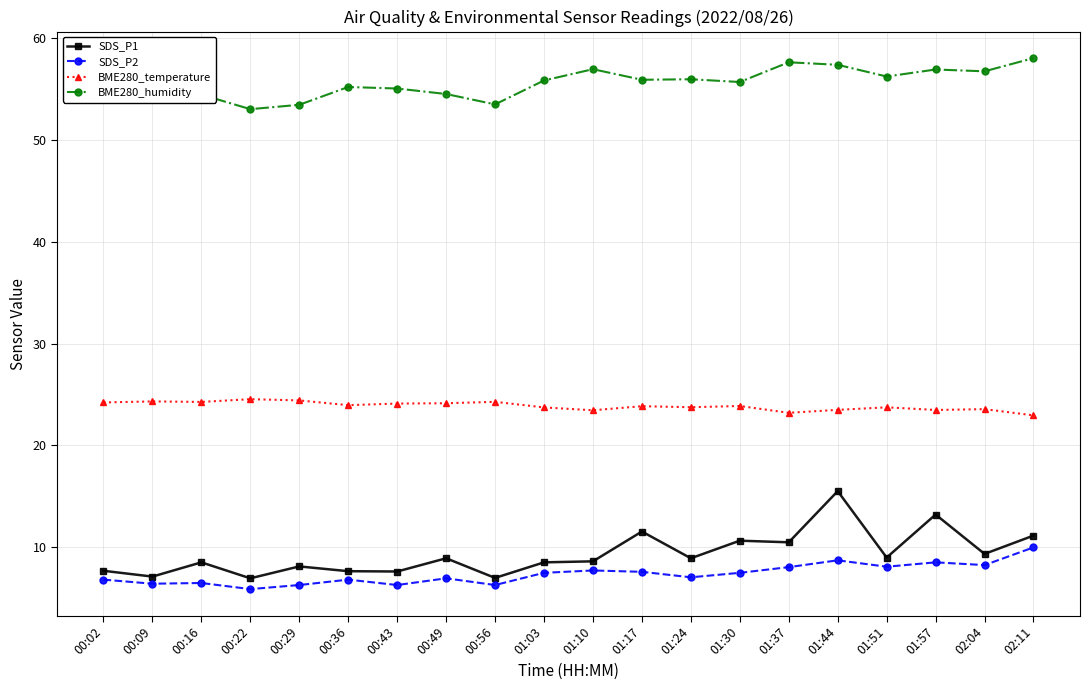

What is the difference between the maximum and minimum values in the SDS_P1 series?

8.6